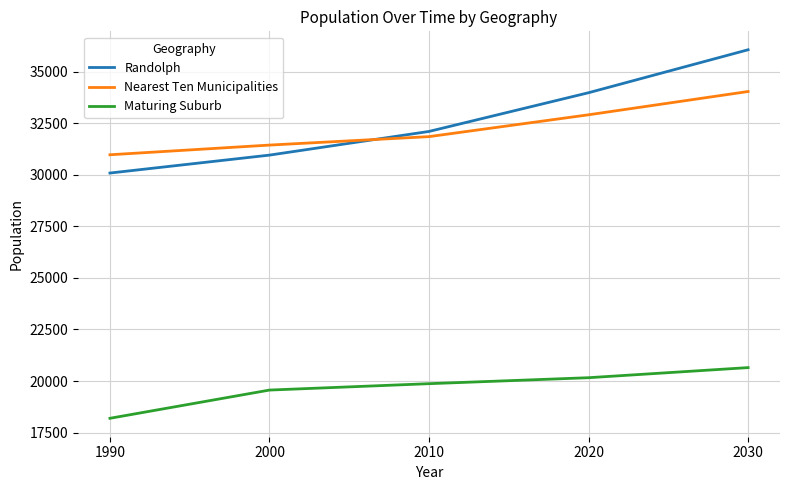

What is the difference between the second highest and minimum values in the Maturing Suburb series?

1970